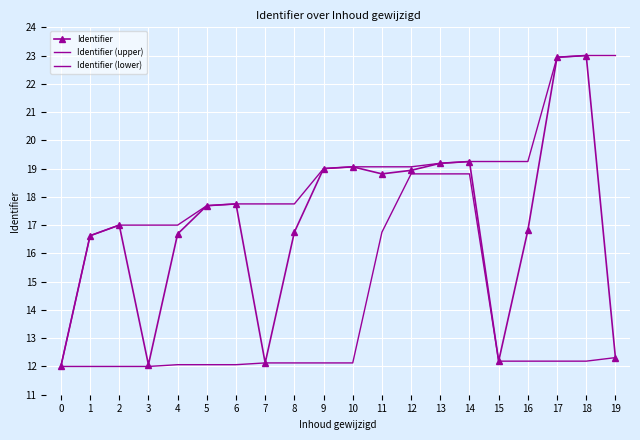

What is the sum of all Identifier (upper) values?

372.6